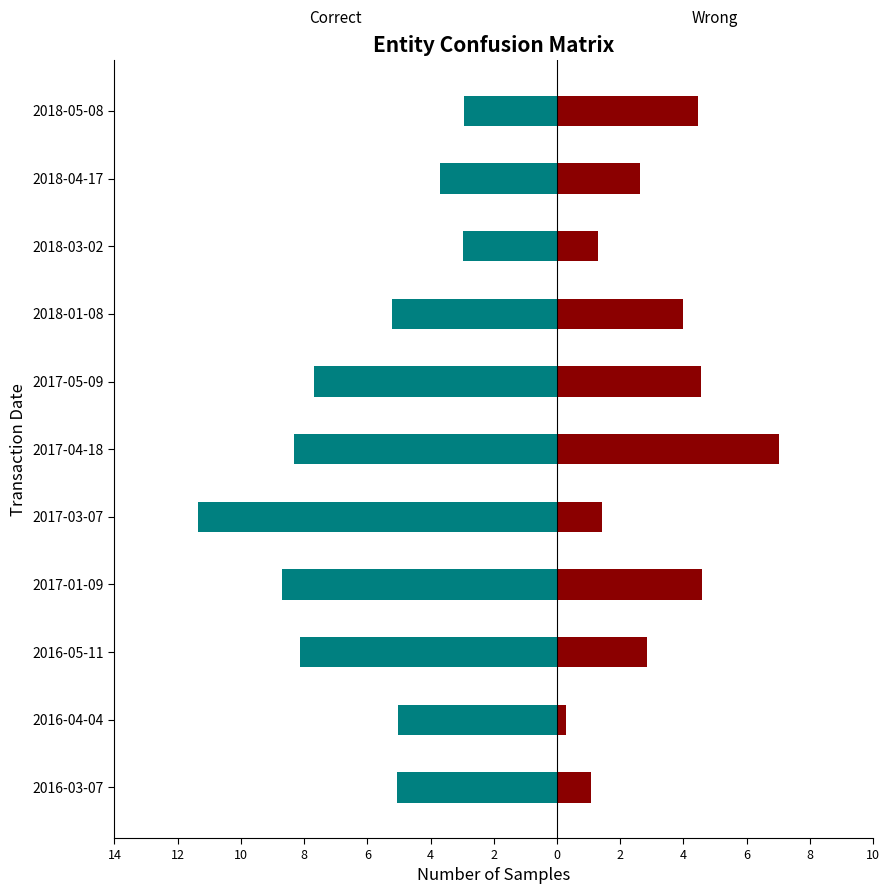

At how many categories does at least one series exceed -4?

11